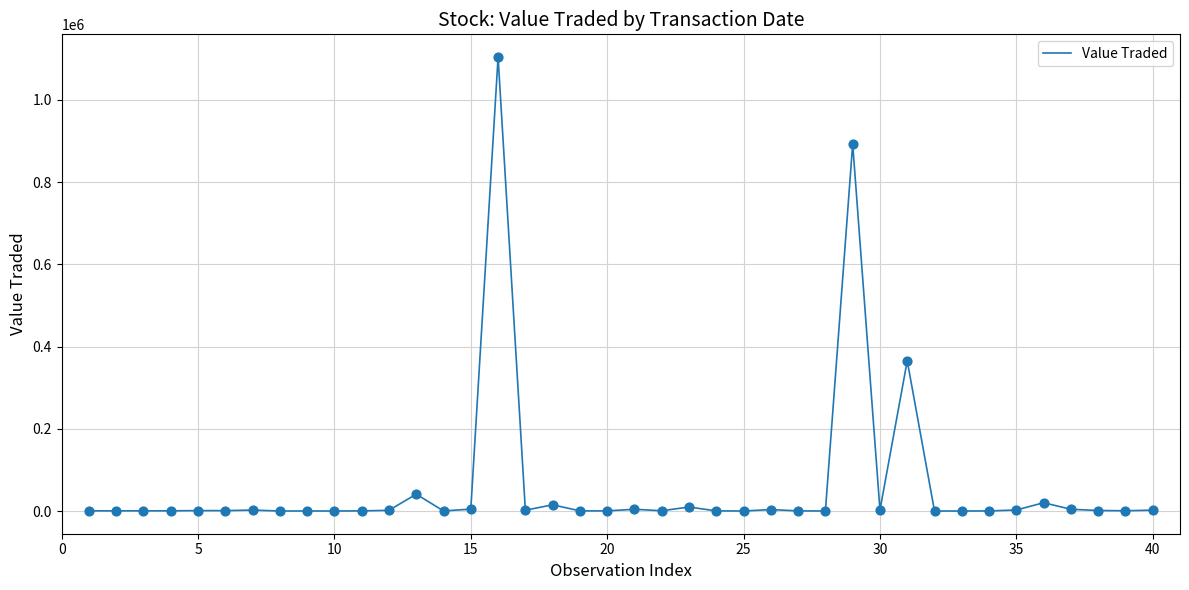

What is the maximum value shown in the chart?

1104194